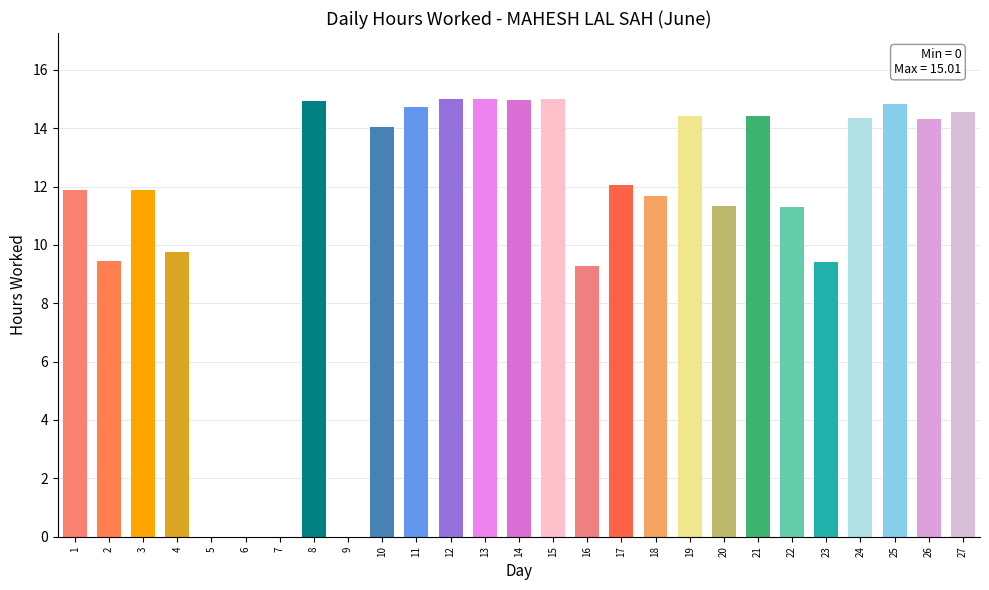

Reading left to right, what are all the values shown in this chart?

1=11.9	2=9.4	3=11.9	4=9.8	5=0.0	6=0.0	7=0.0	8=14.9	9=0.0	10=14.1	11=14.7	12=15.0	13=15.0	14=15.0	15=15.0	16=9.3	17=12.1	18=11.7	19=14.4	20=11.3	21=14.4	22=11.3	23=9.4	24=14.3	25=14.8	26=14.3	27=14.6